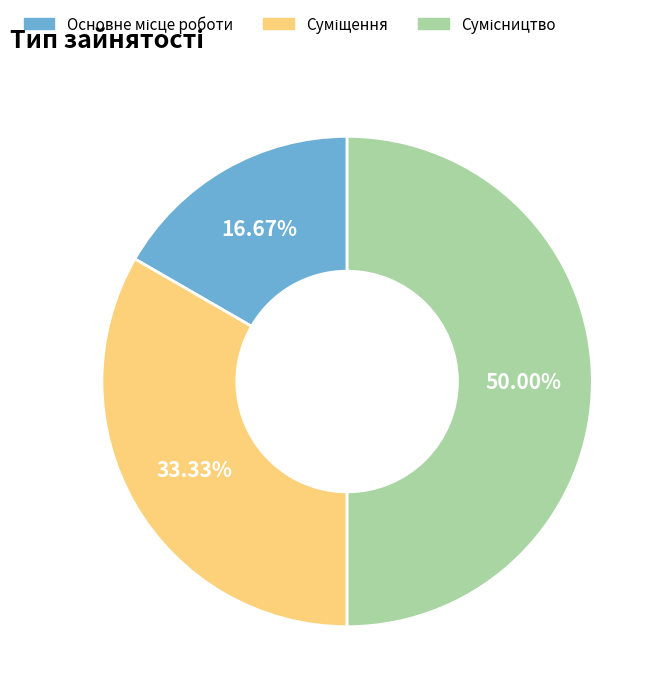

True or false: Основне місце роботи accounts for 17% of the total.

True